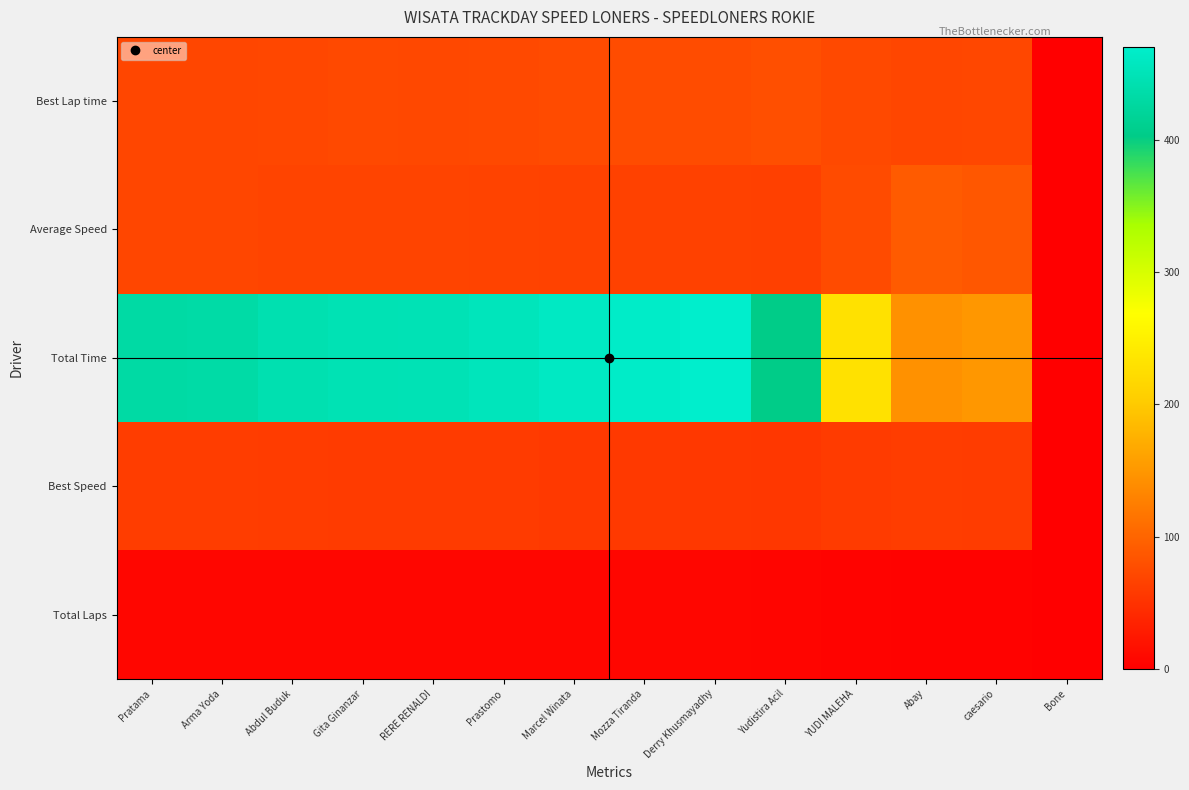

Between caesario and Abay, which is larger?

caesario